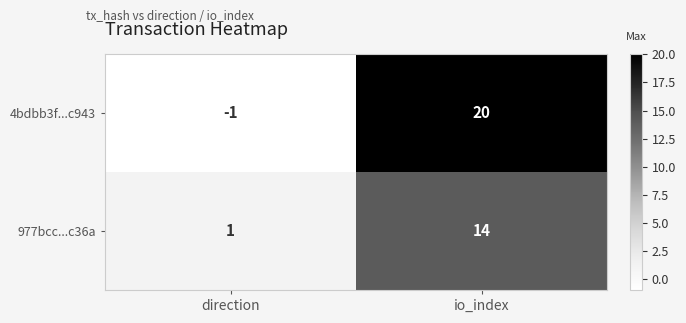

Reading left to right, transcribe all the data shown in this chart.

4bdbb3f...c943: -1	20
977bcc...c36a: 1	14